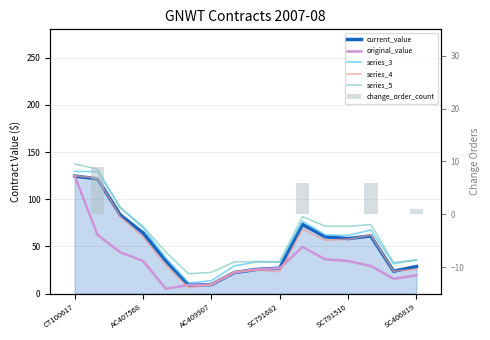

Which series has the largest range (max minus min)?

original_value